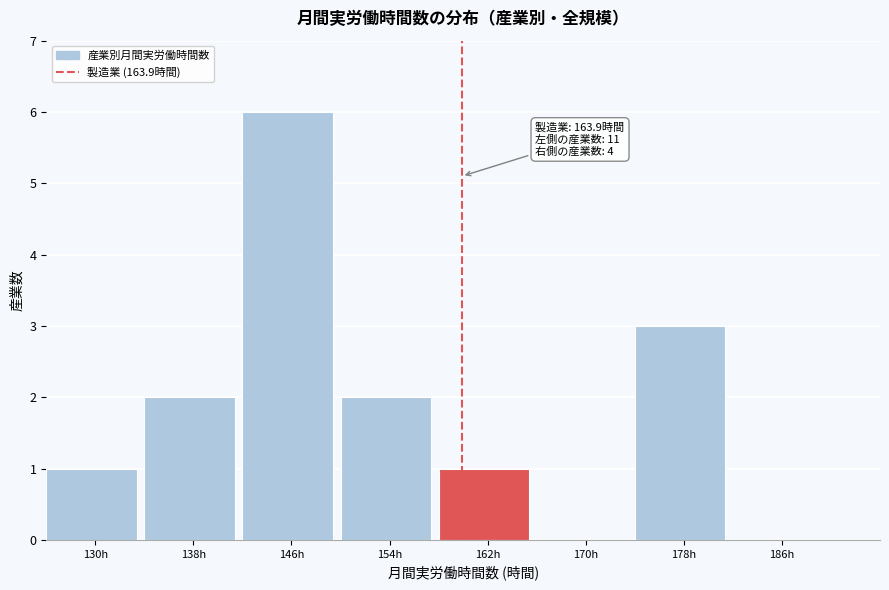

Reading left to right, what are all the values shown in this chart?

130h=1	138h=2	146h=6	154h=2	162h=1	170h=0	178h=3	186h=0